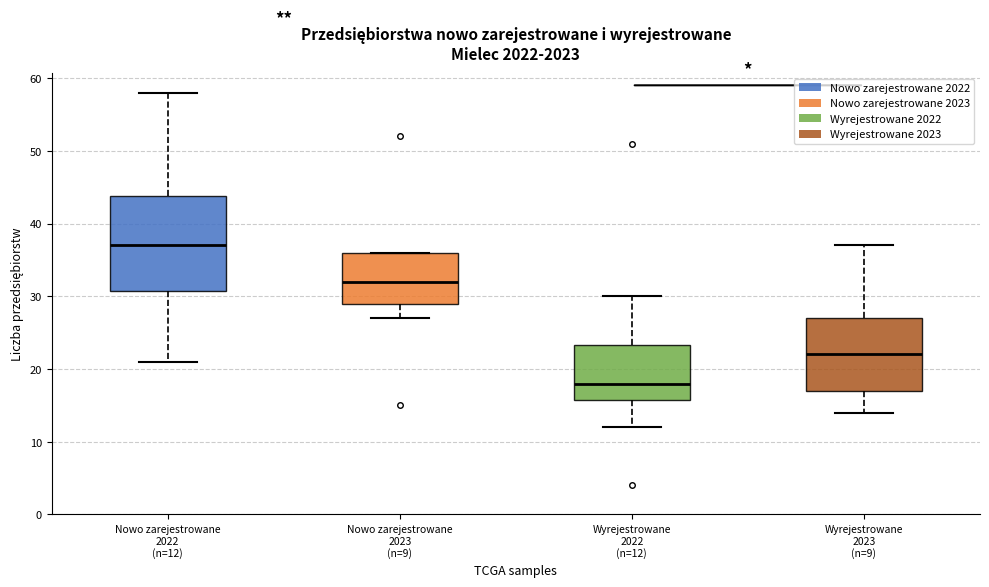

Reading left to right, read every box against the y-axis: the position of its median line, the range the box covers, and the ends of its whiskers. The values are not printed on the chart, so give them approximately, as read against the axis.

Nowo zarejestrowane 2022 (n=12): median 37, box 31 to 44, whiskers 21 to 58
Nowo zarejestrowane 2023 (n=9): median 32, box 29 to 36, whiskers 27 to 36
Wyrejestrowane 2022 (n=12): median 18, box 16 to 23, whiskers 12 to 30
Wyrejestrowane 2023 (n=9): median 22, box 17 to 27, whiskers 14 to 37